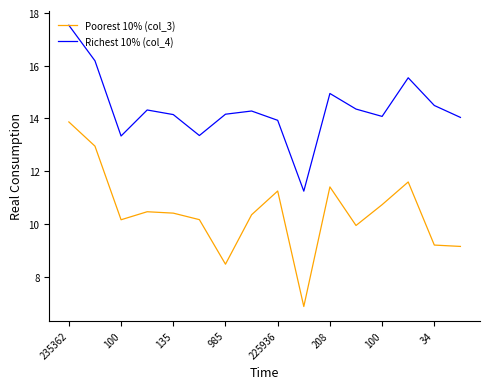

What is the difference between the maximum and minimum values in the Poorest 10% (col_3) series?

7.0